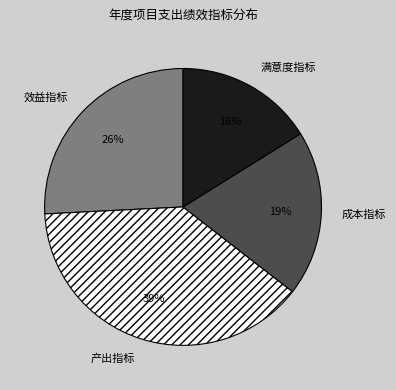

Rank the categories by value from lowest to highest.

满意度指标, 成本指标, 效益指标, 产出指标